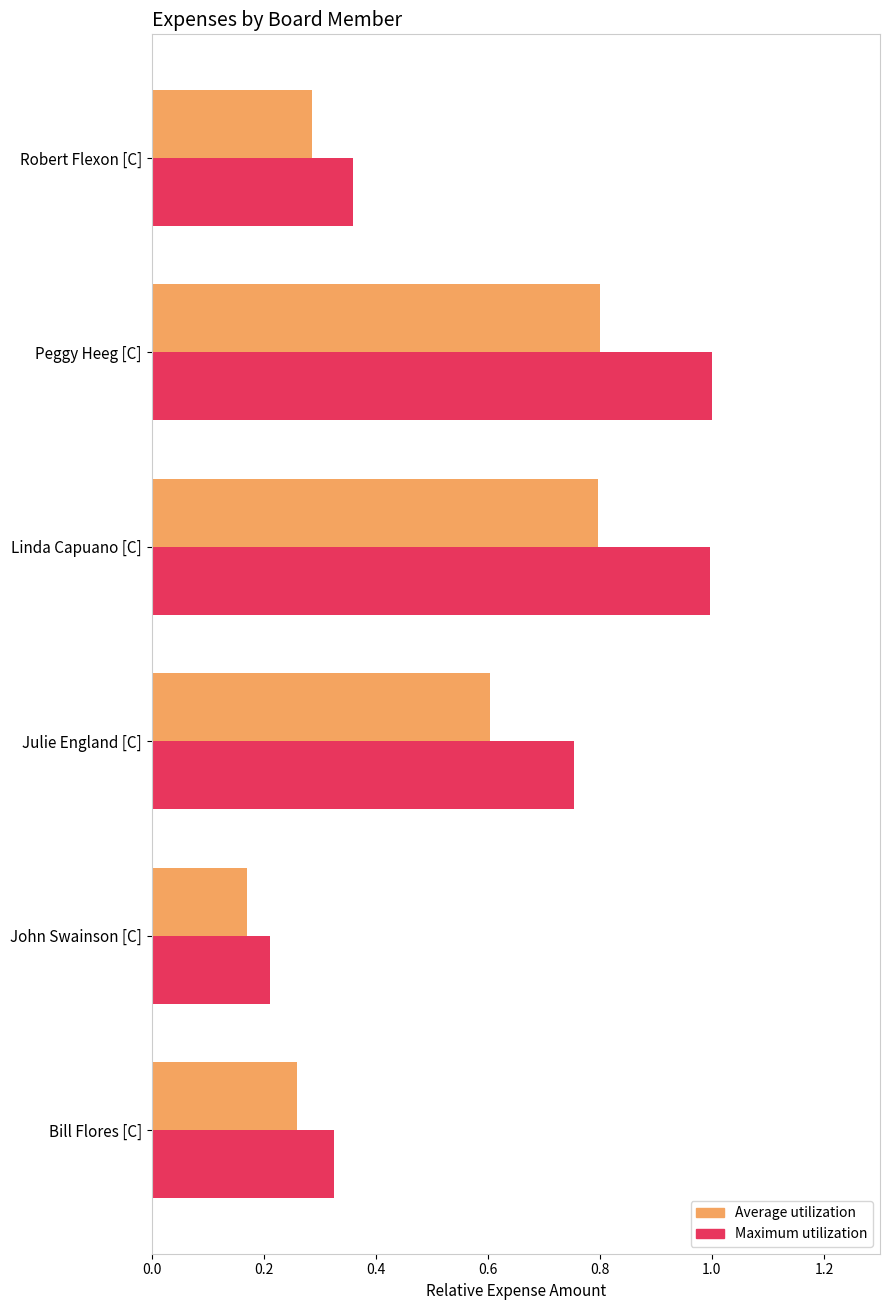

At which label is Maximum utilization closest to 0?

John Swainson [C]